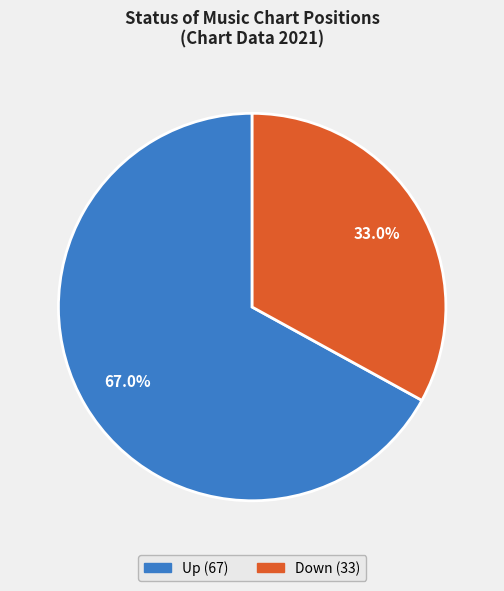

What percentage do Up and Down together represent?

100.0%